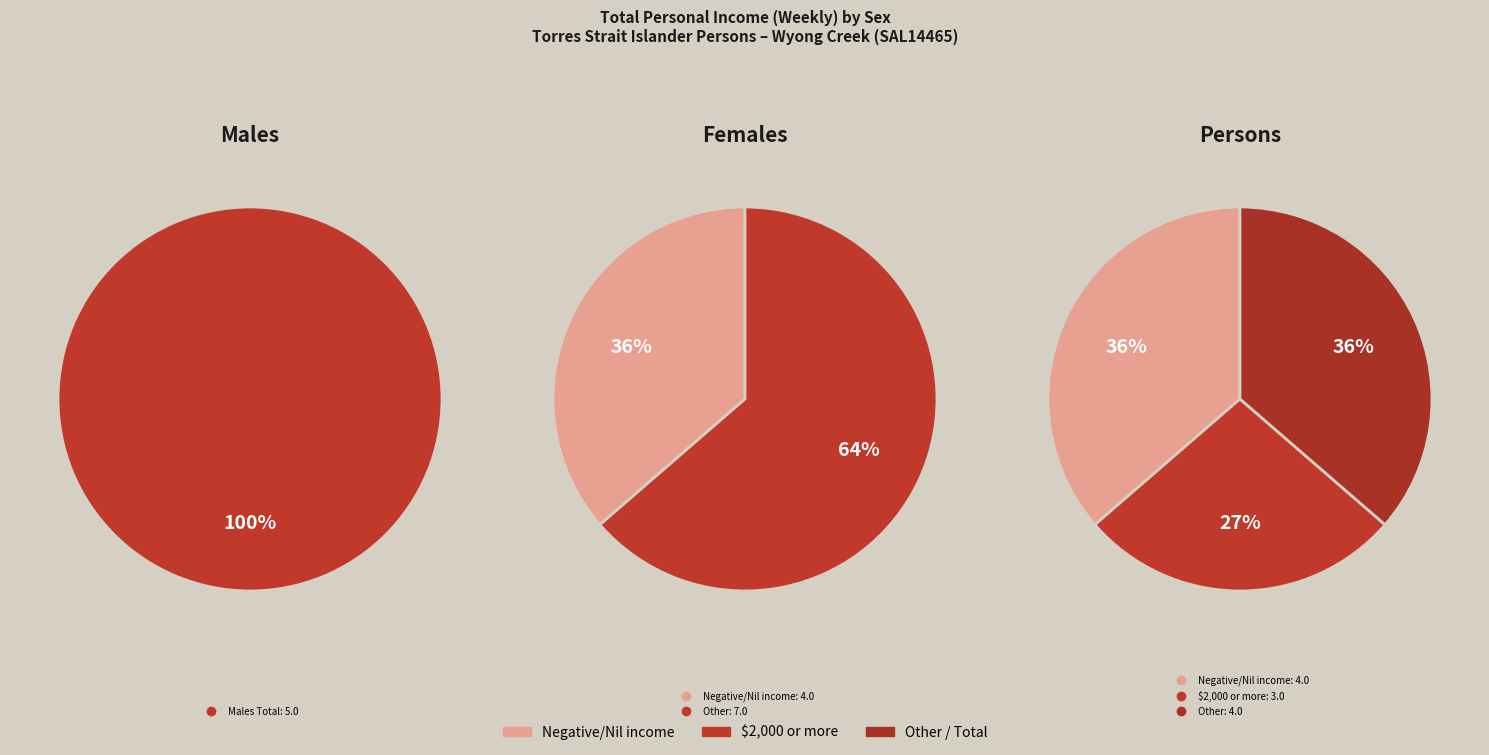

Is $2,000 or more the majority of the pie?

No